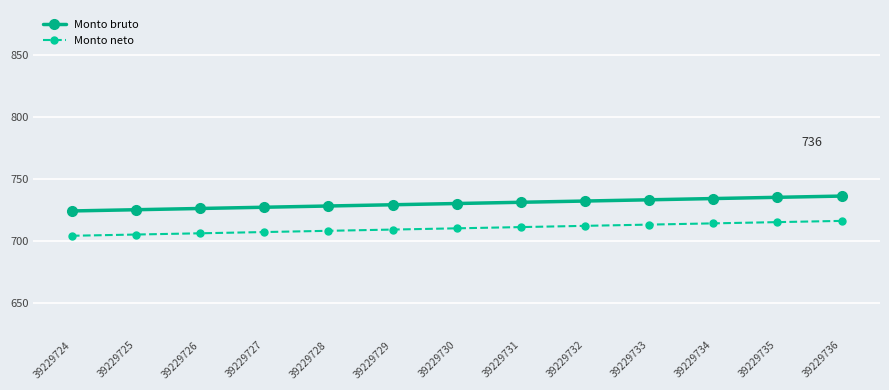

At 39229728, list the series in order from smallest to largest.

Monto neto, Monto bruto